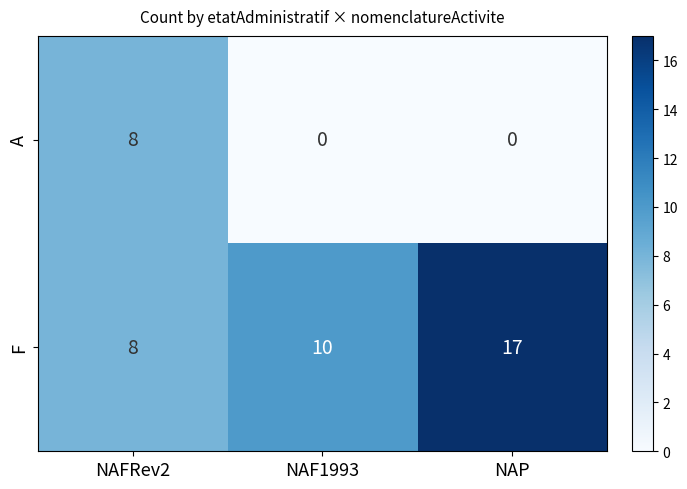

What value does the A series have at NAFRev2?

8